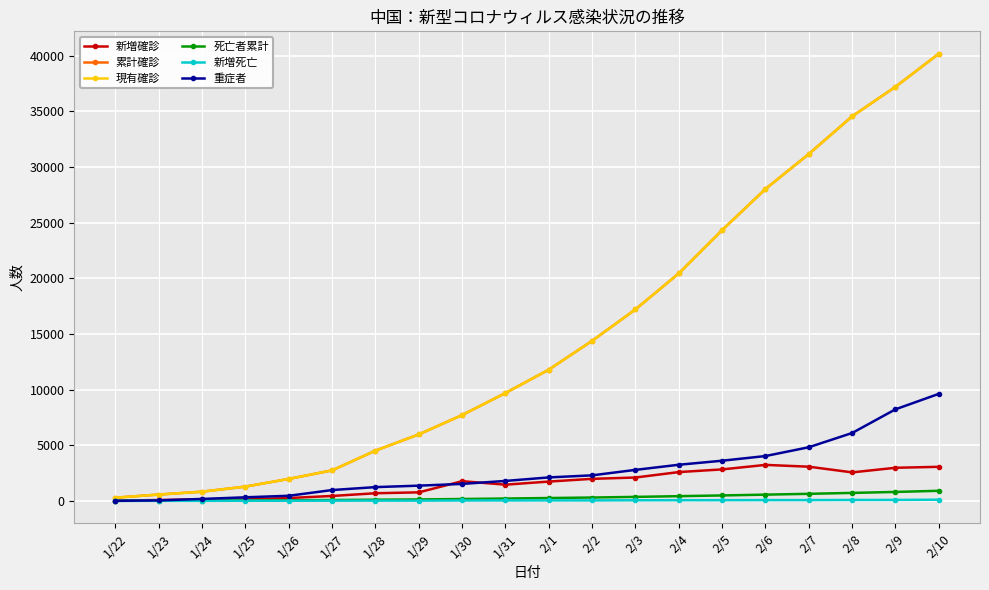

In 新増確診, how many points are higher than both neighbors (excluding endpoints)?

3